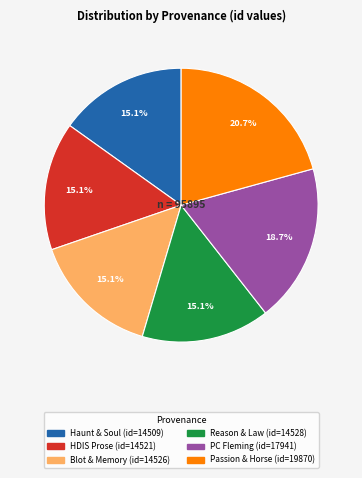

Is there a majority slice in this chart?

No